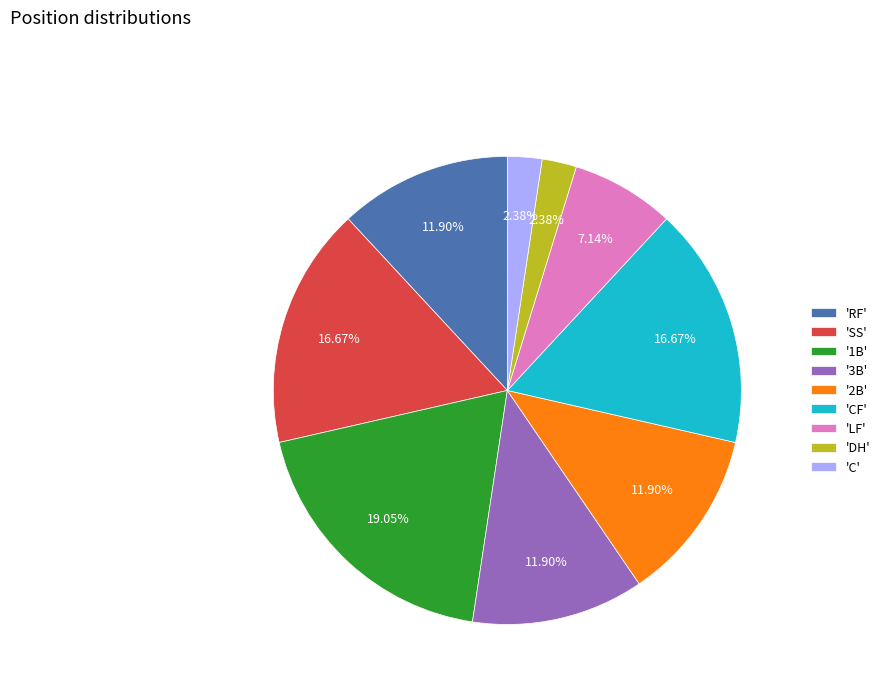

To the nearest percent, what is the average slice percentage?

11%